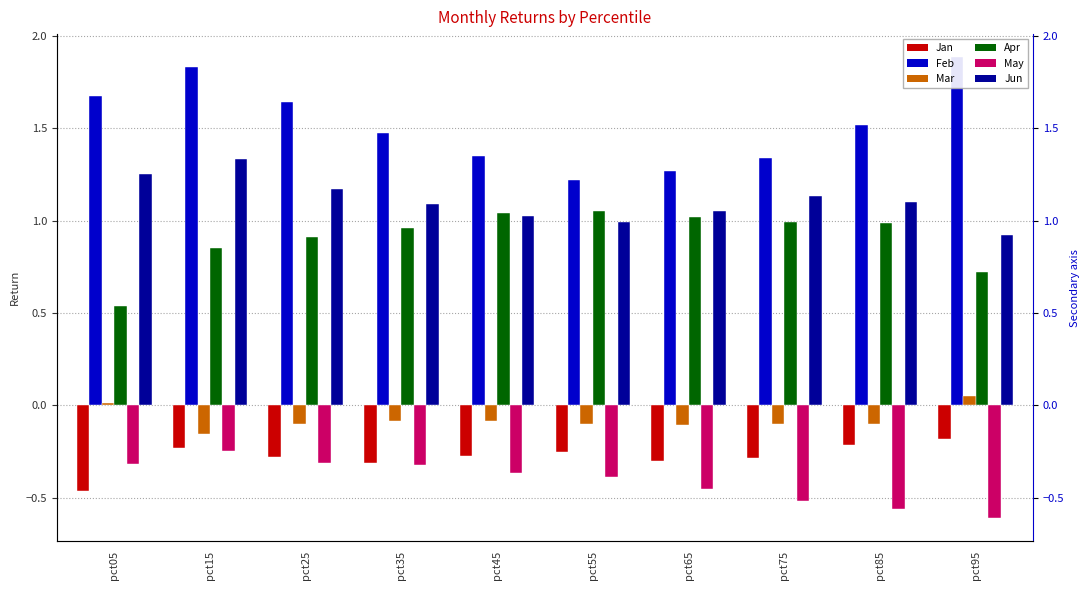

True or false: Apr has a value of 0.3 at pct95.

False